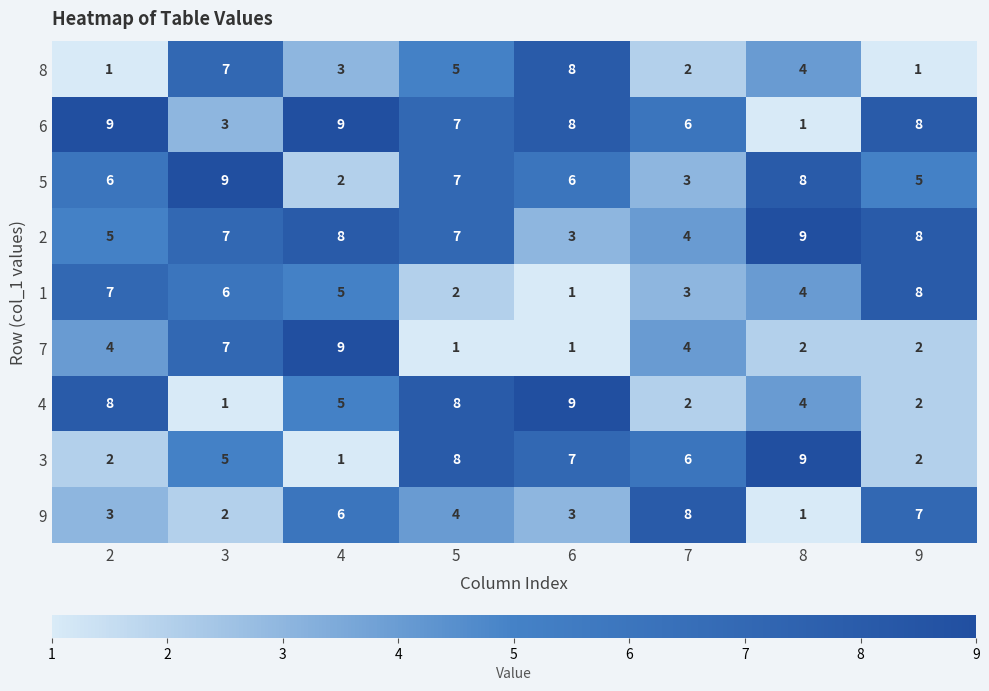

What is the difference between the second highest and second lowest values in the 6 series?

6